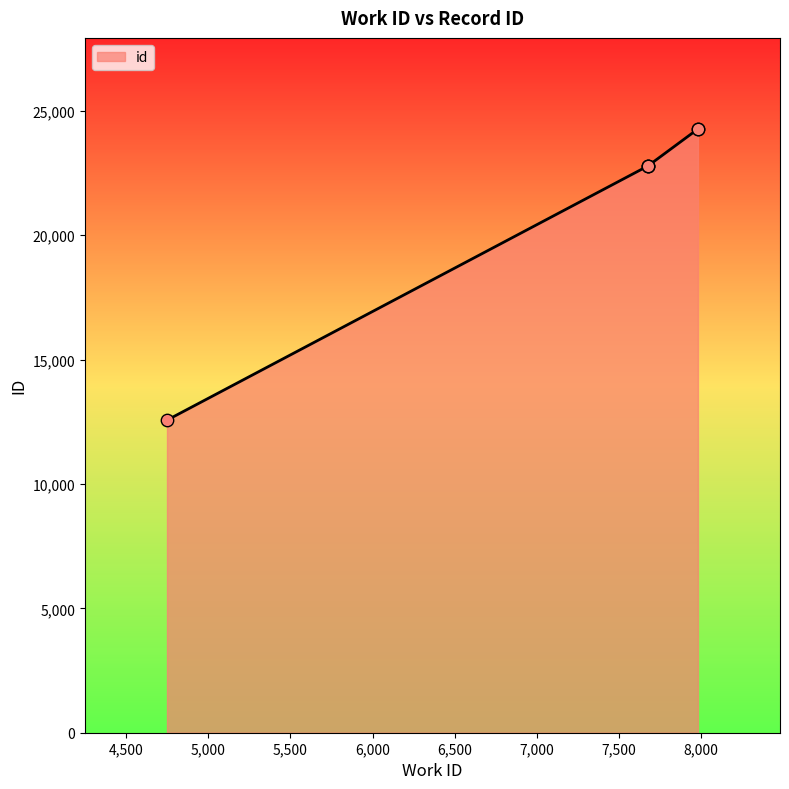

Approximately how many times larger is the value at 7677 compared to 7677?

1.0